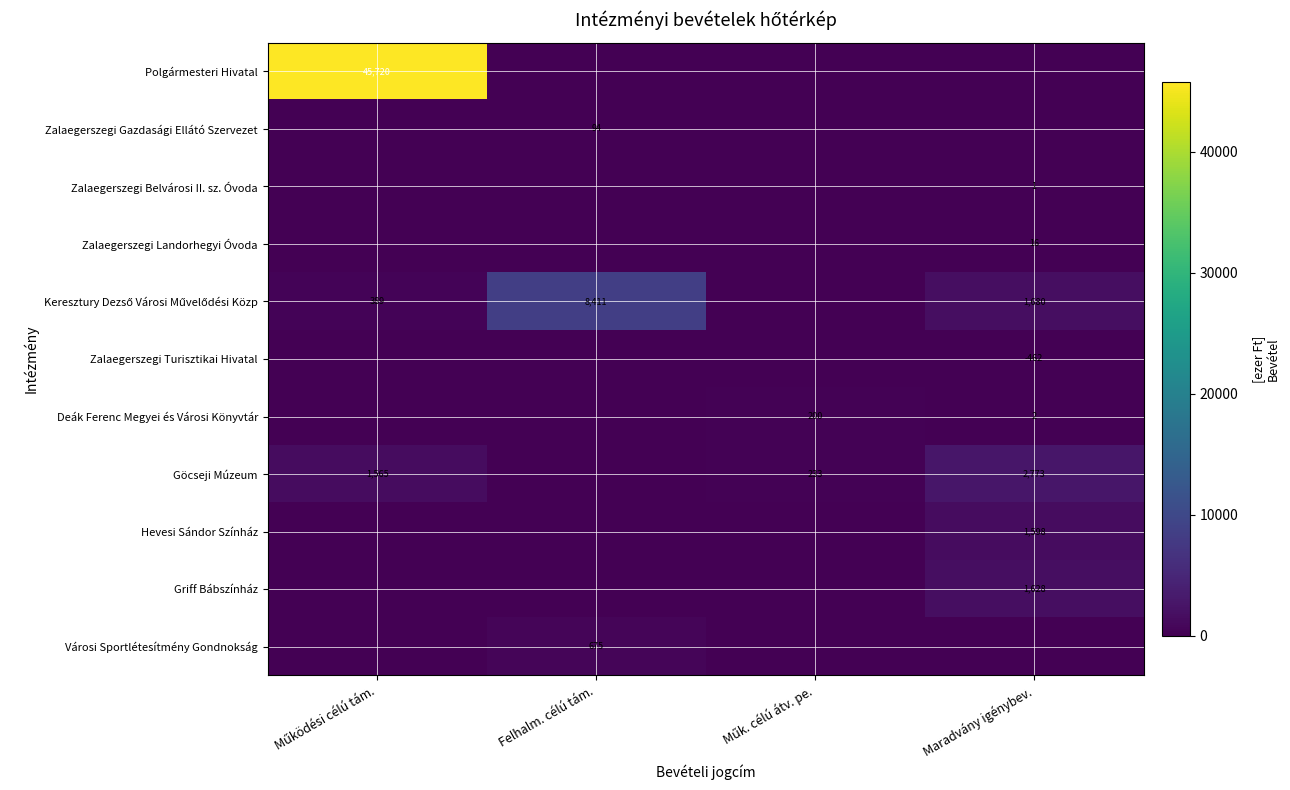

The Deák Ferenc Megyei és Városi Könyvtár series shows 2 at Maradvány igénybev.. True or false?

True